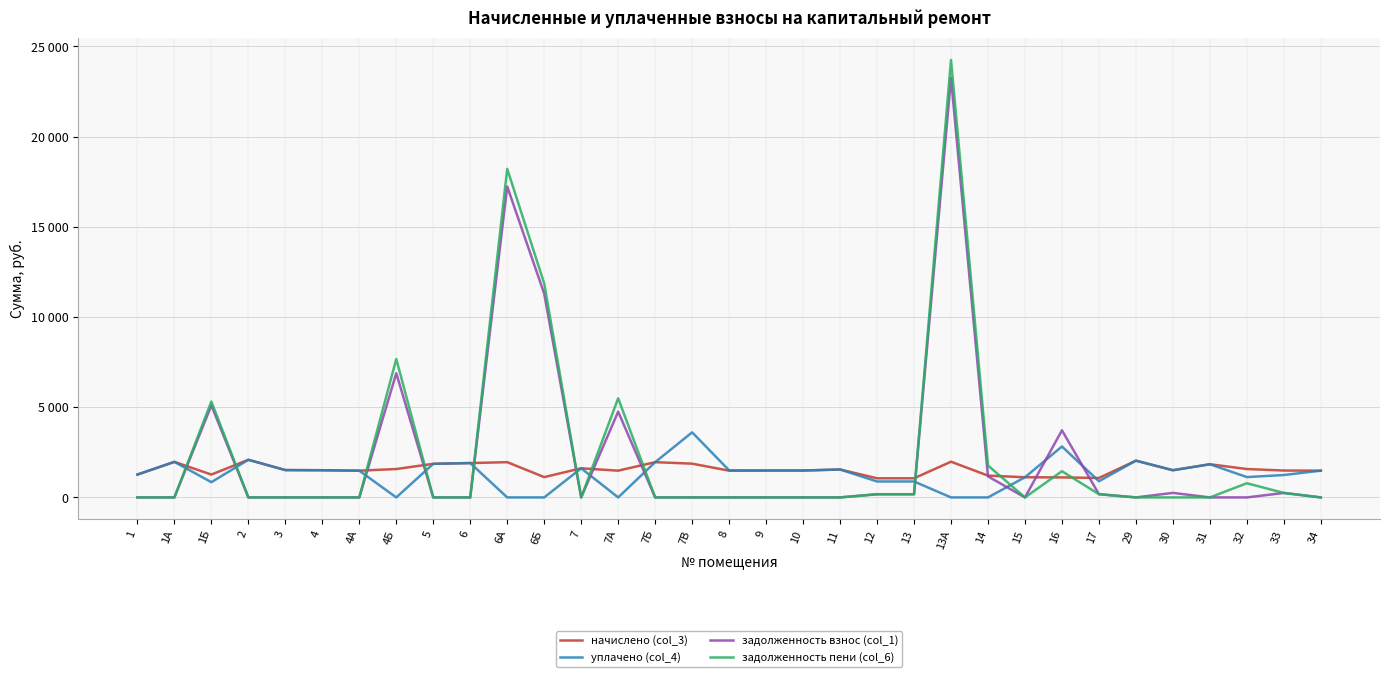

Does the chart have visible grid lines?

Yes